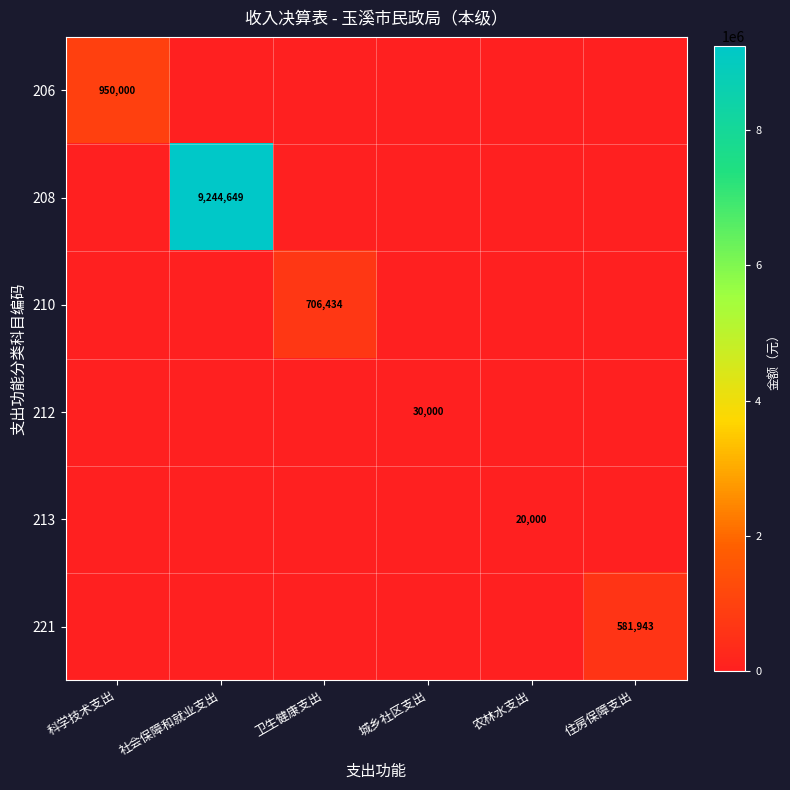

The 212 series shows 30000 at 城乡社区支出. True or false?

True